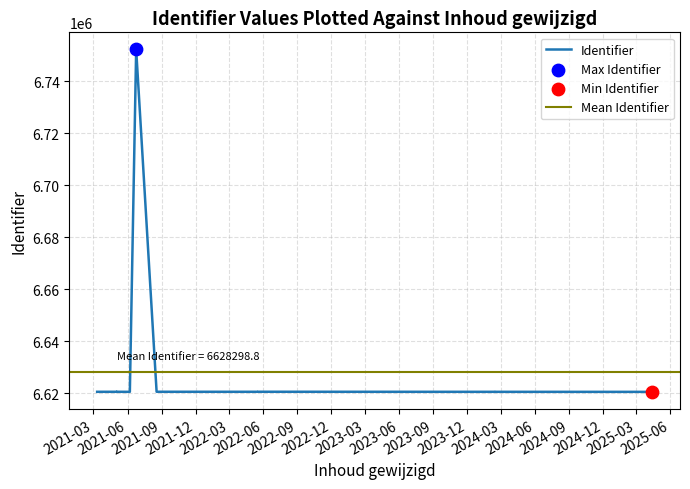

What is the ratio of the value at 2021-03-11 to the value at 2021-06-07?

1.0